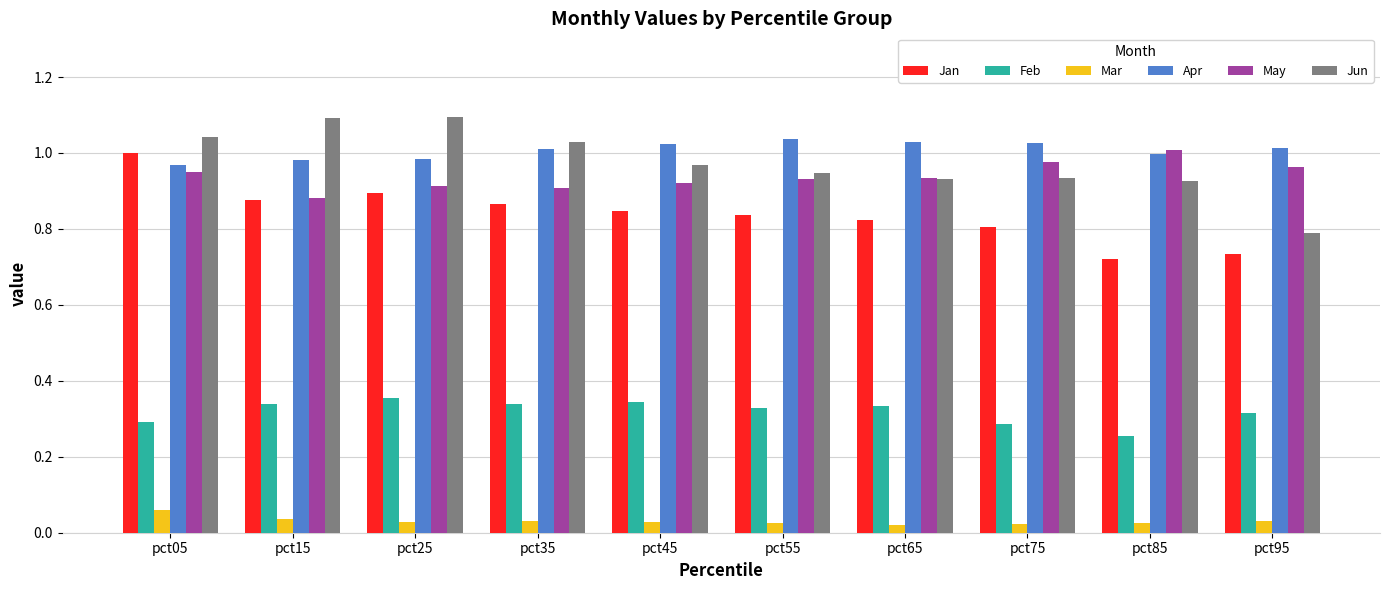

How many distinct data groups are displayed?

6